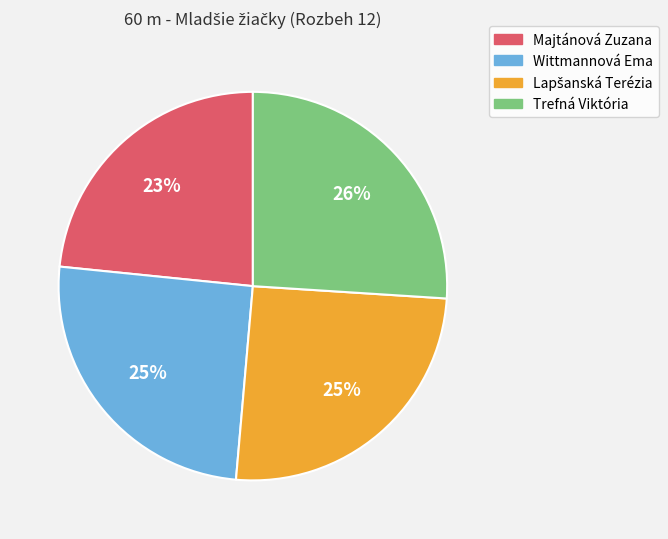

Does Trefná Viktória represent more than half of the total?

No